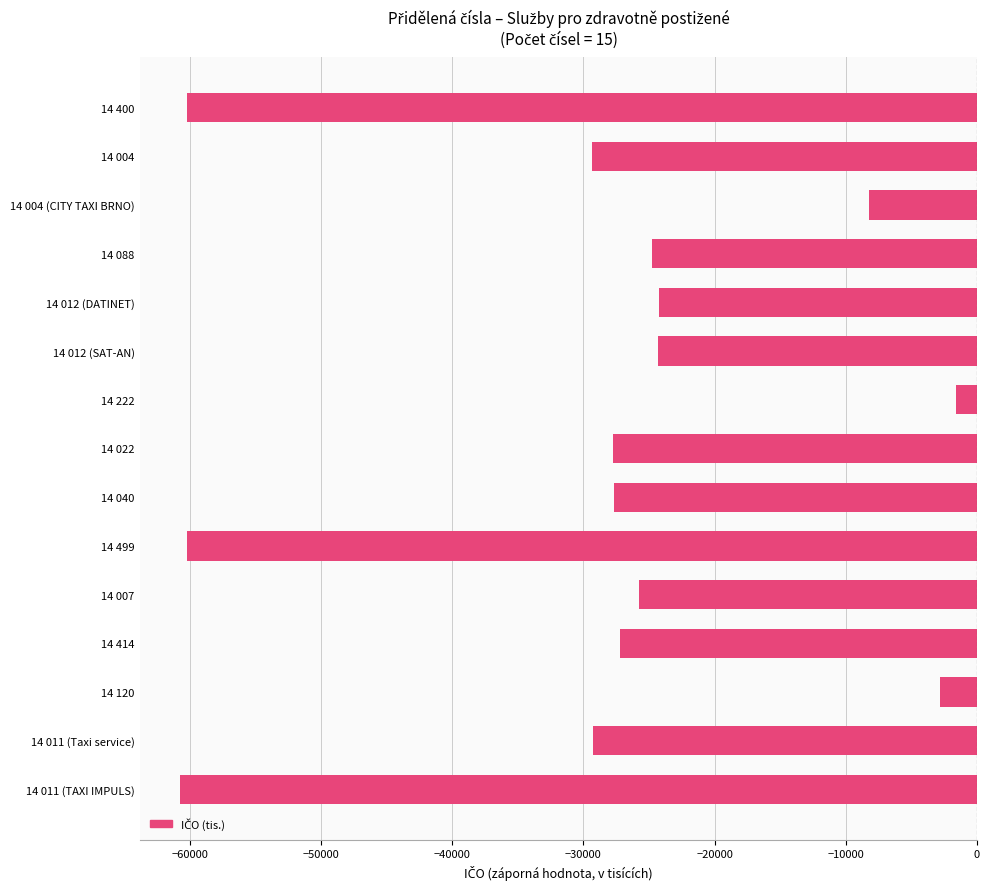

What is the difference between the maximum and minimum values?

59121.9